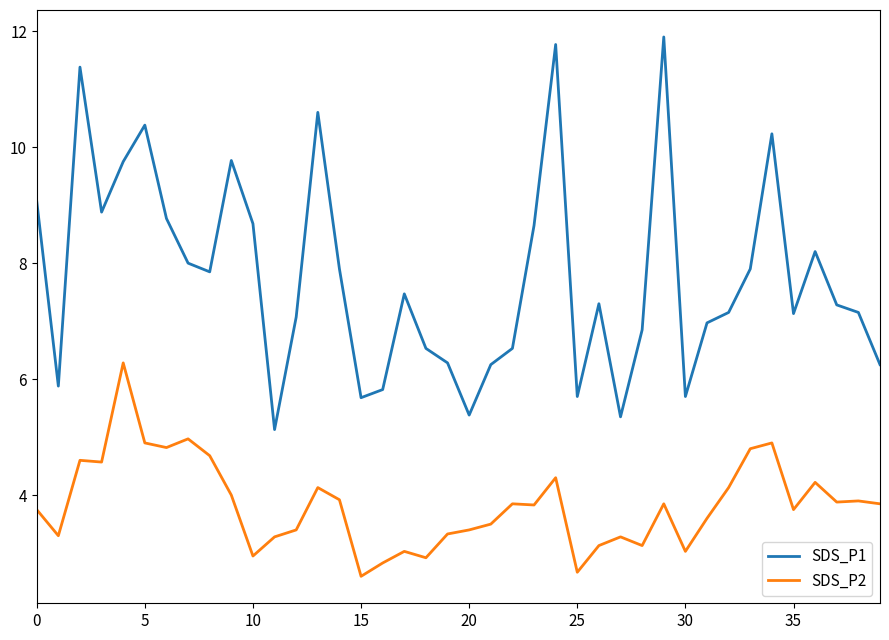

Which series has the widest spread of values?

SDS_P1